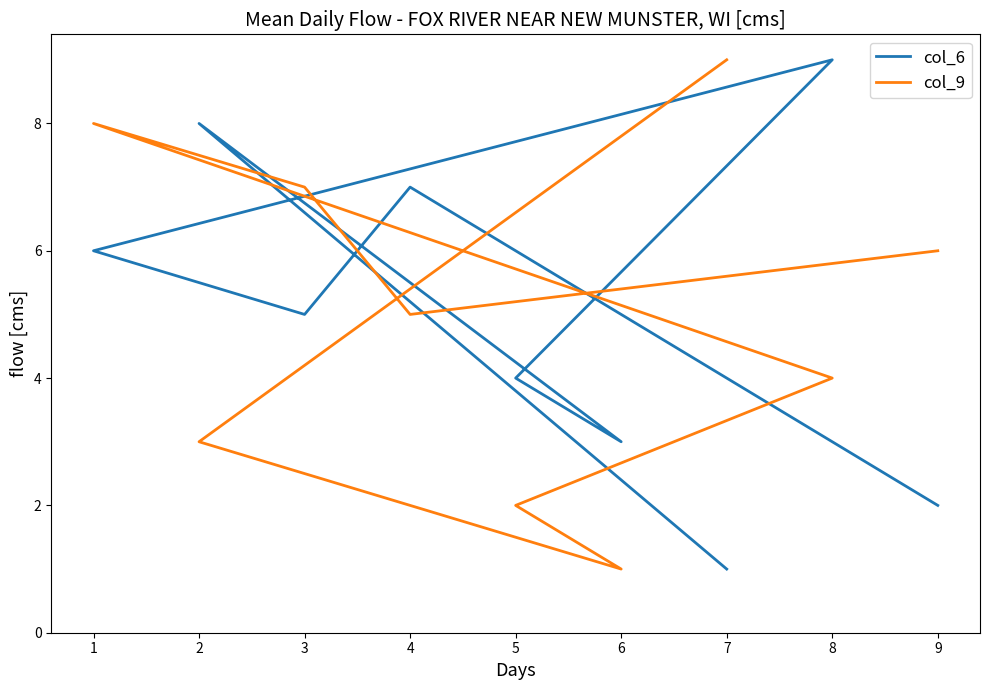

What is the difference between the maximum and minimum values in the col_9 series?

8